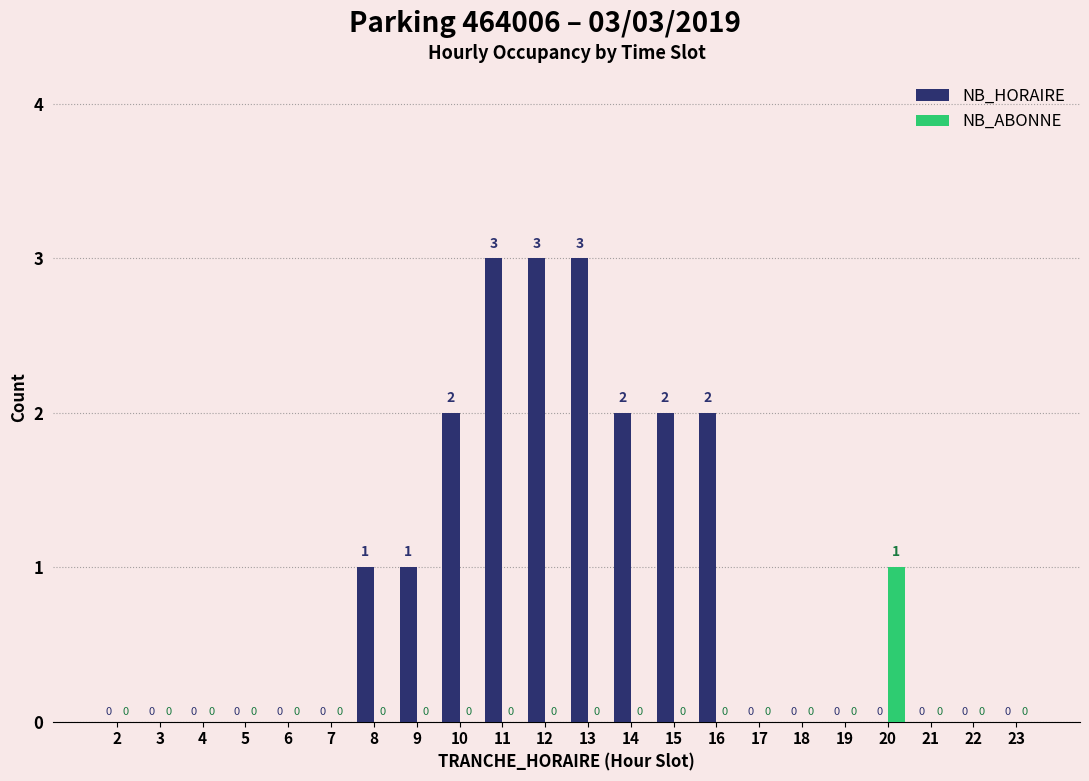

Which series has the widest spread of values?

NB_HORAIRE